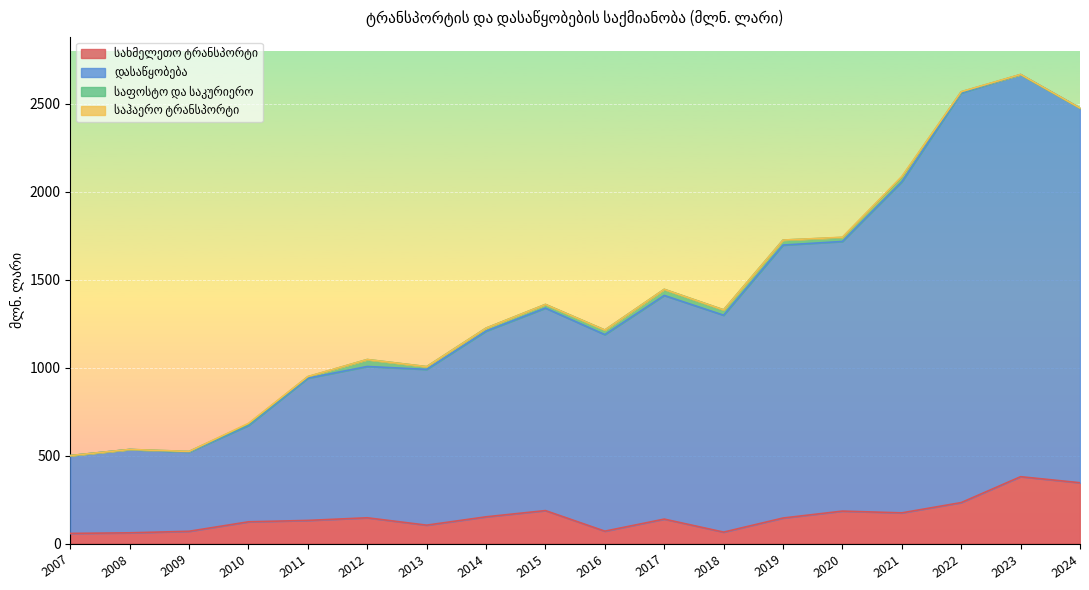

What is the difference between the highest and lowest values at 2008?

473.6